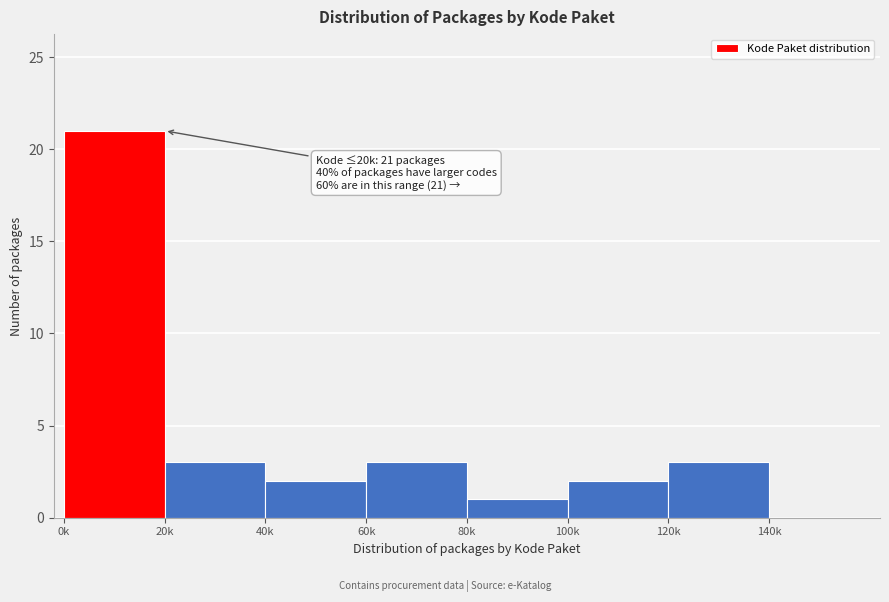

Reading left to right, transcribe all the data shown in this chart.

0k=21	20k=3	40k=2	60k=3	80k=1	100k=2	120k=3	140k=0